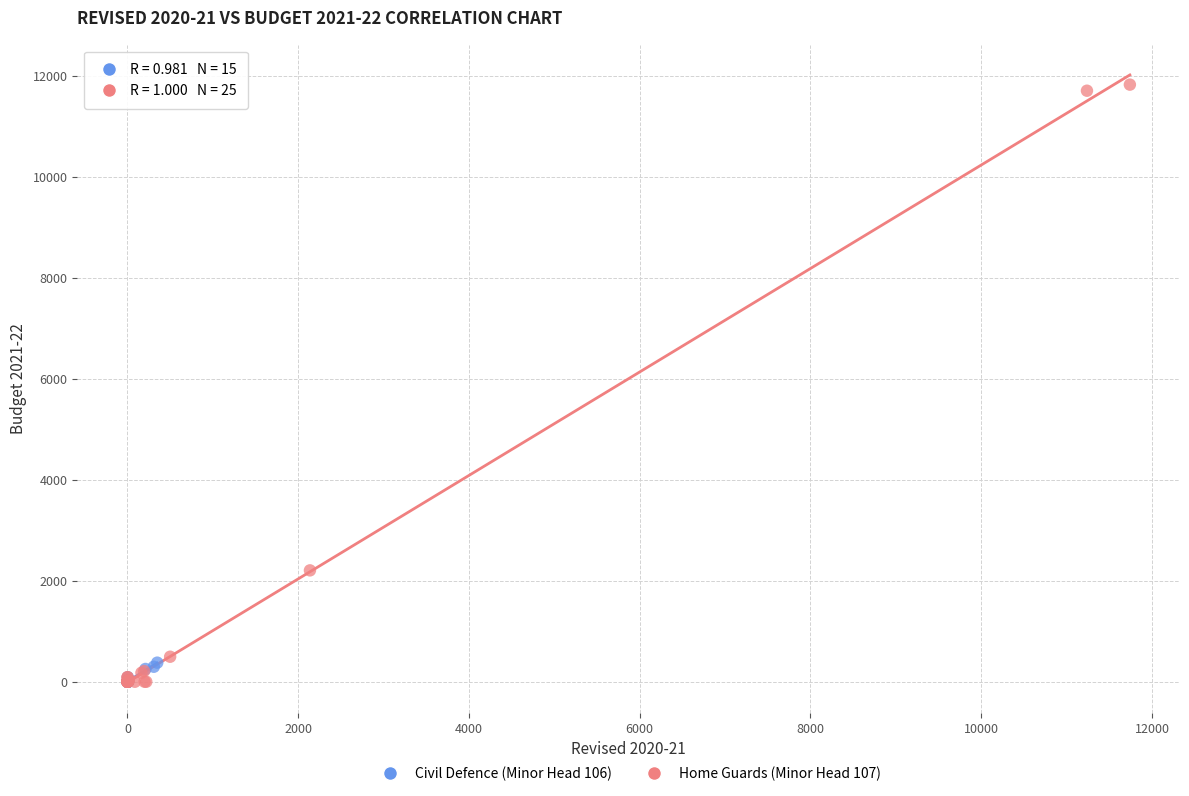

Which series reaches the maximum Y coordinate?

Home Guards (Minor Head 107)